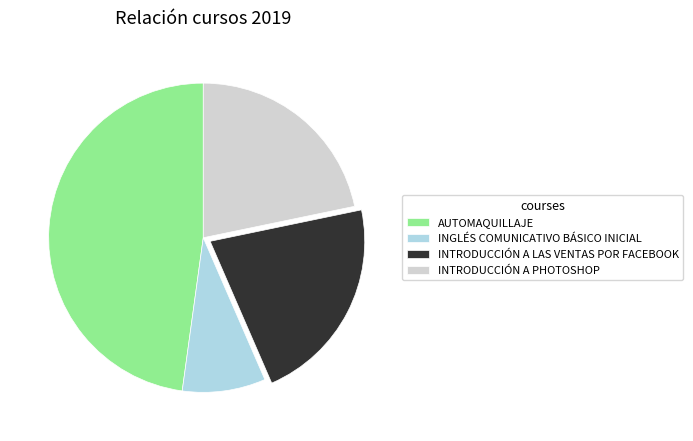

What is the ratio of the value at AUTOMAQUILLAJE to the value at INTRODUCCIÓN A PHOTOSHOP?

2.2